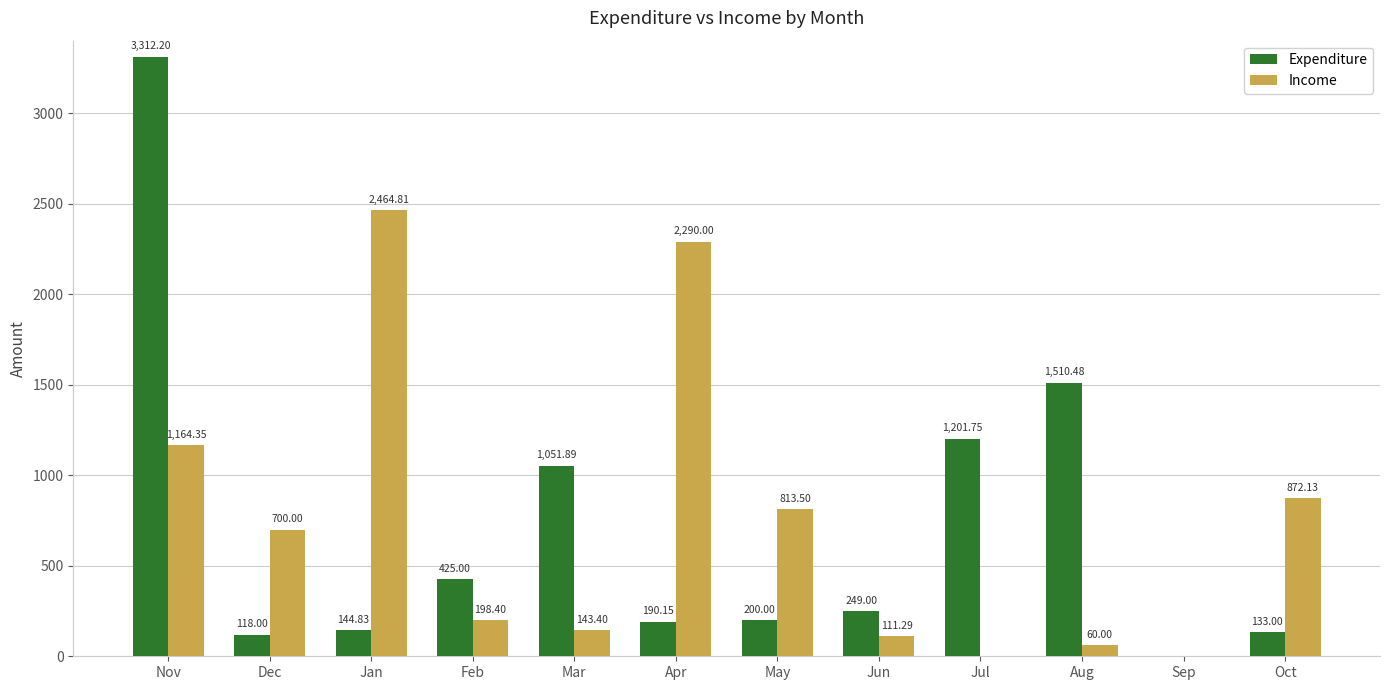

What is the sum of all Expenditure values?

8536.3